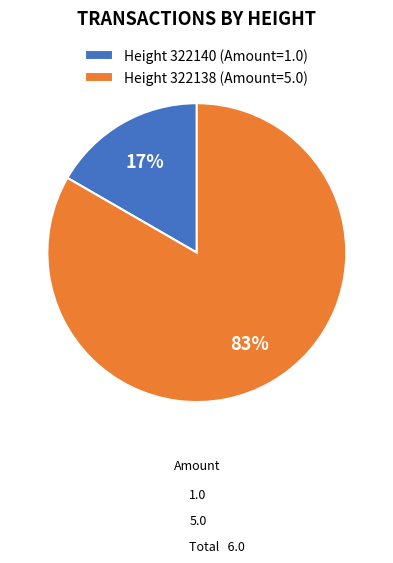

The Height 322140 (Amount=1.0) slice represents 26% of the pie. True or false?

False